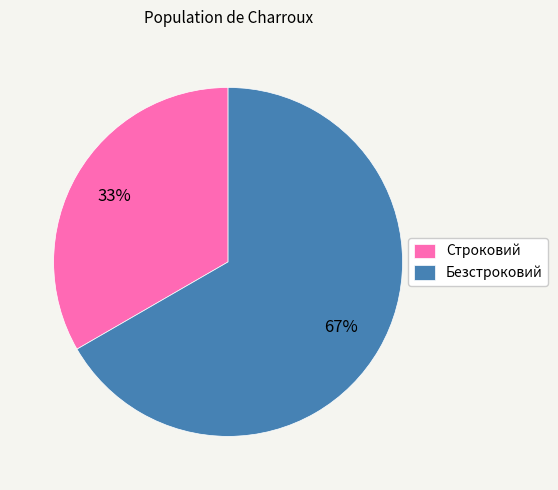

Which slice is the largest?

Безстроковий